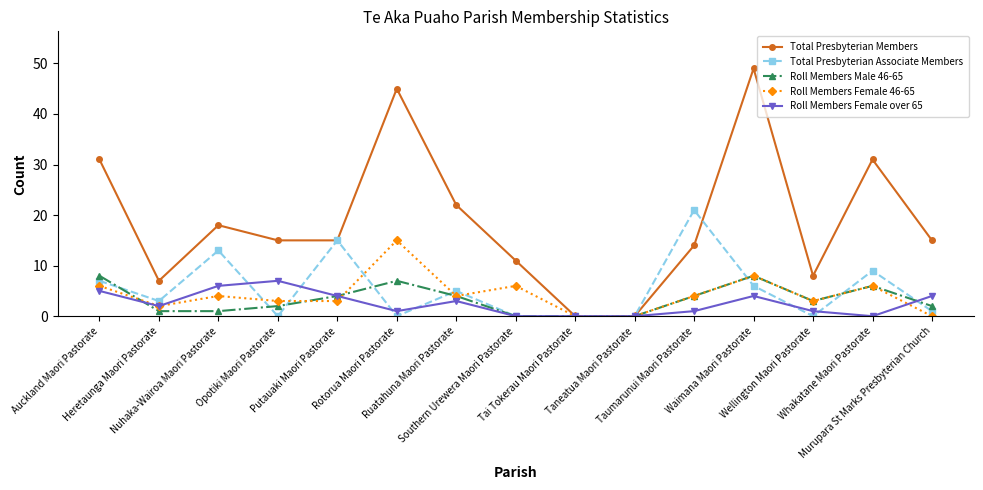

Which series has the widest spread of values?

Total Presbyterian Members